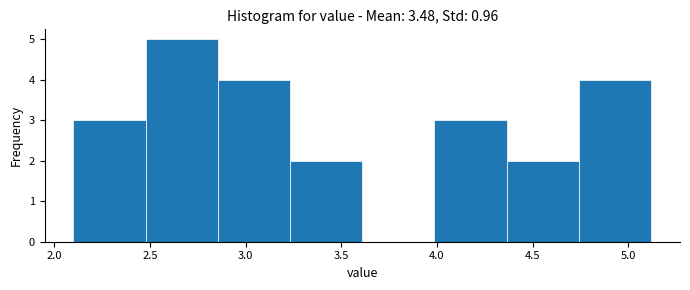

Over which range of the x-axis is the bar tallest?

2.50 to 2.85